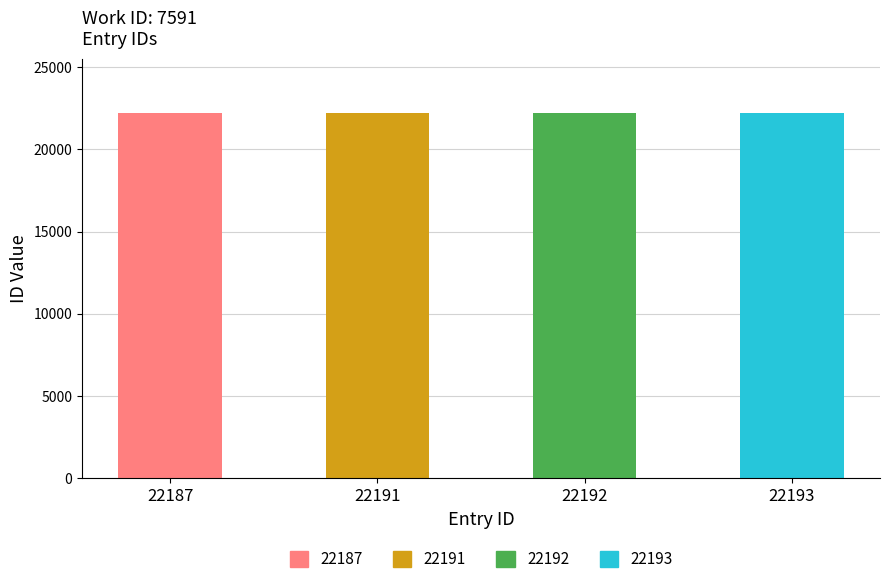

True or false: the data shows 22193 at 22193.

True